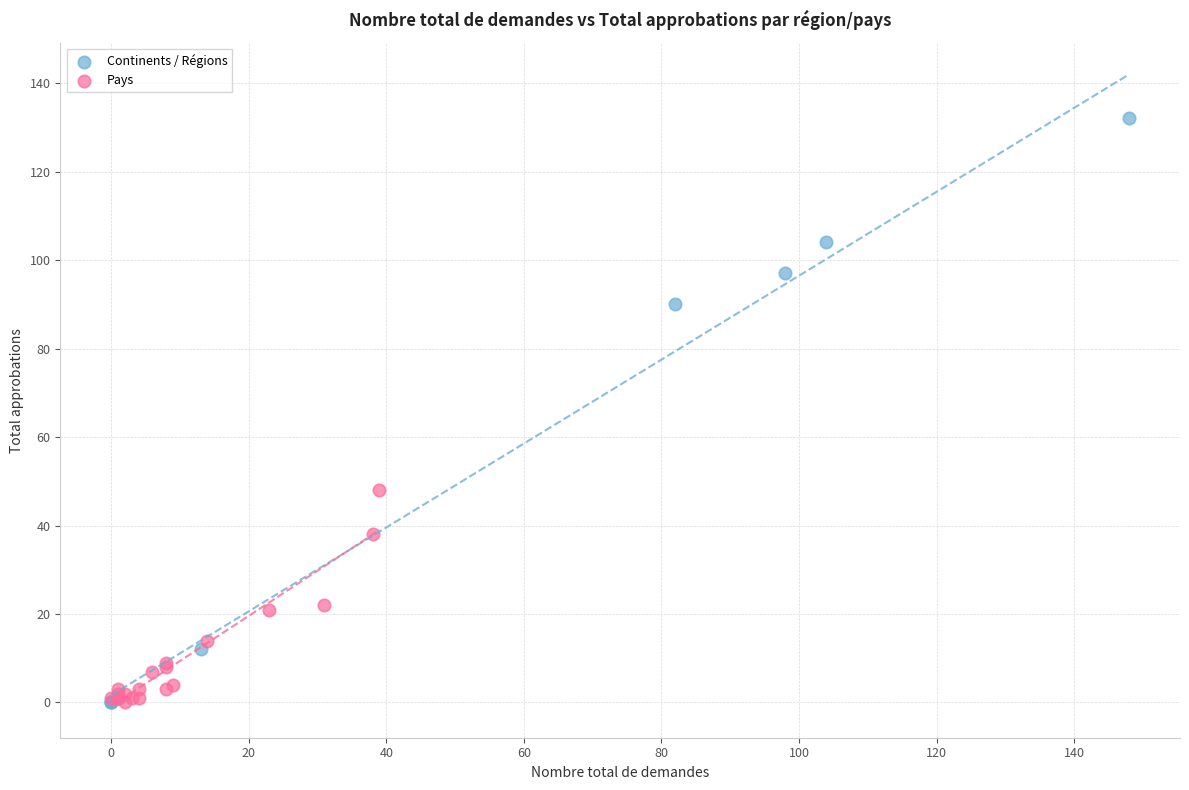

Which series has the widest spread of Y values?

Continents / Régions